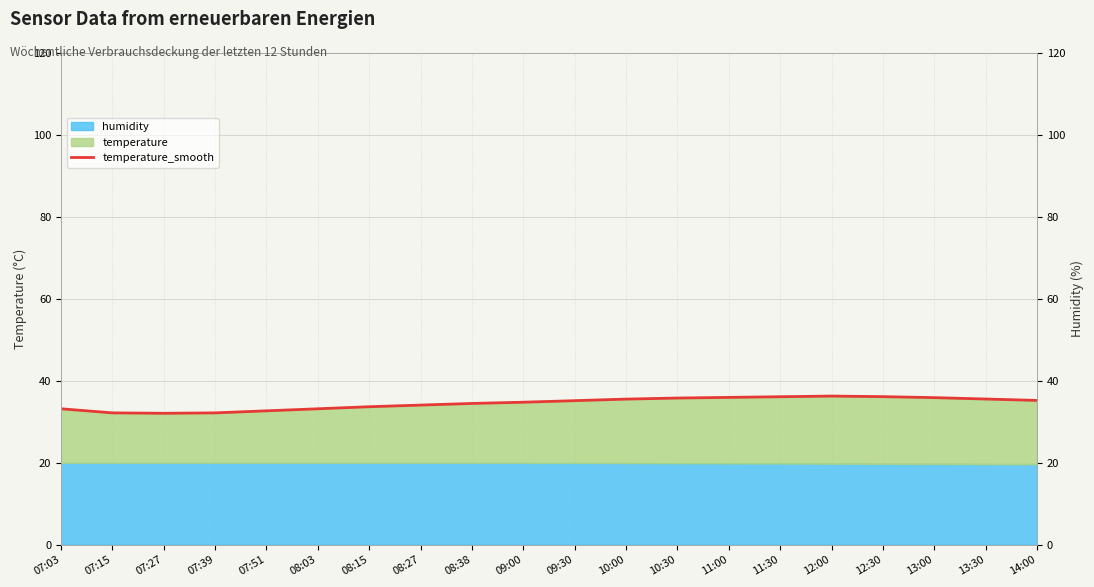

True or false: the data shows 36.0 at 11:00.

True